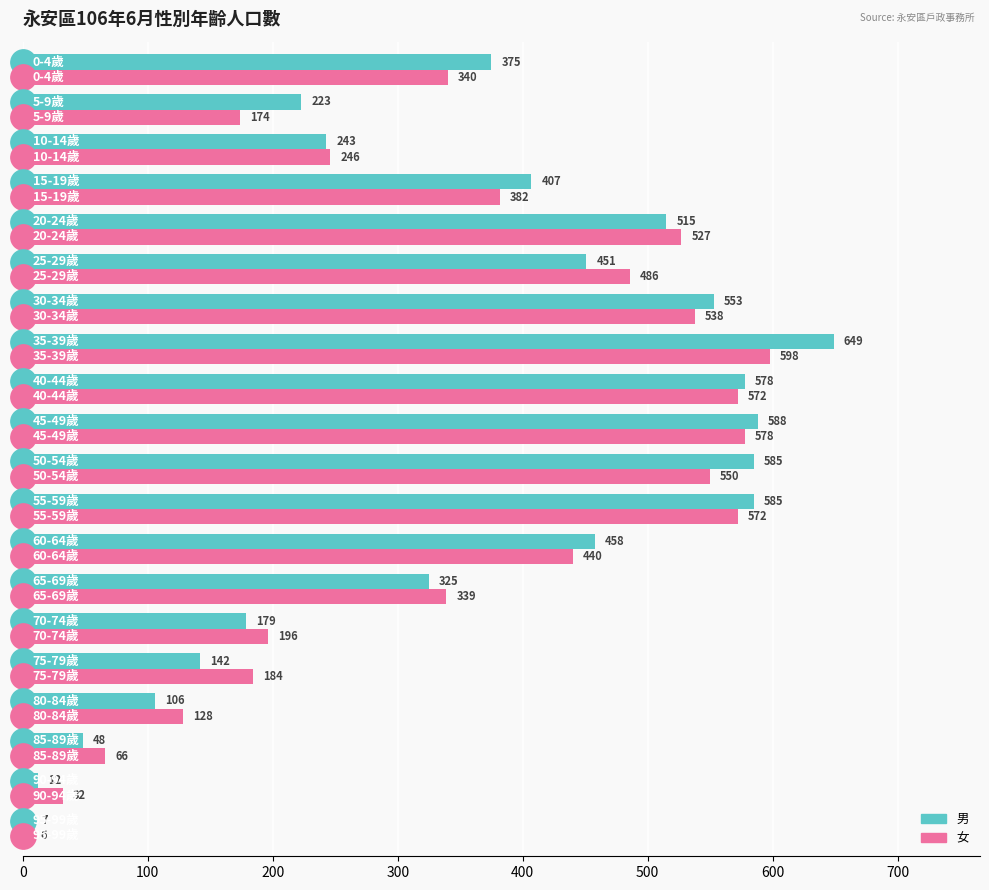

Rank the series by their maximum value, from lowest to highest.

女, 男